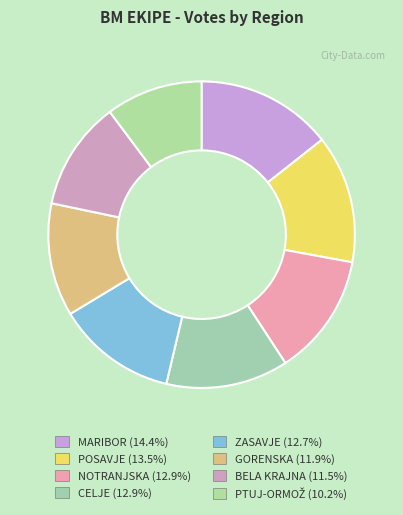

What is the ratio of the value at POSAVJE to the value at CELJE?

1.0